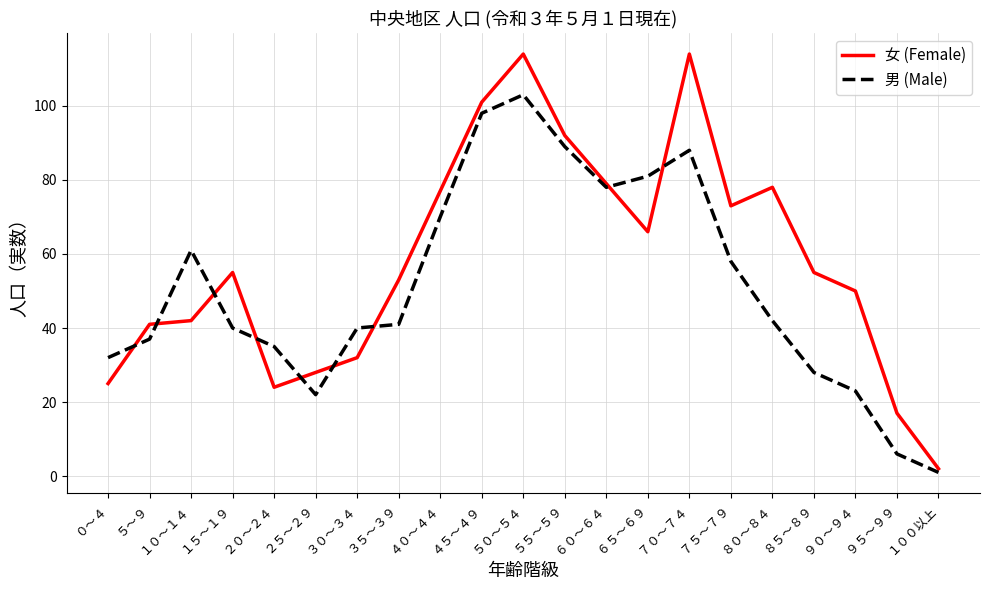

Which series has the largest total across all categories?

女 (Female)